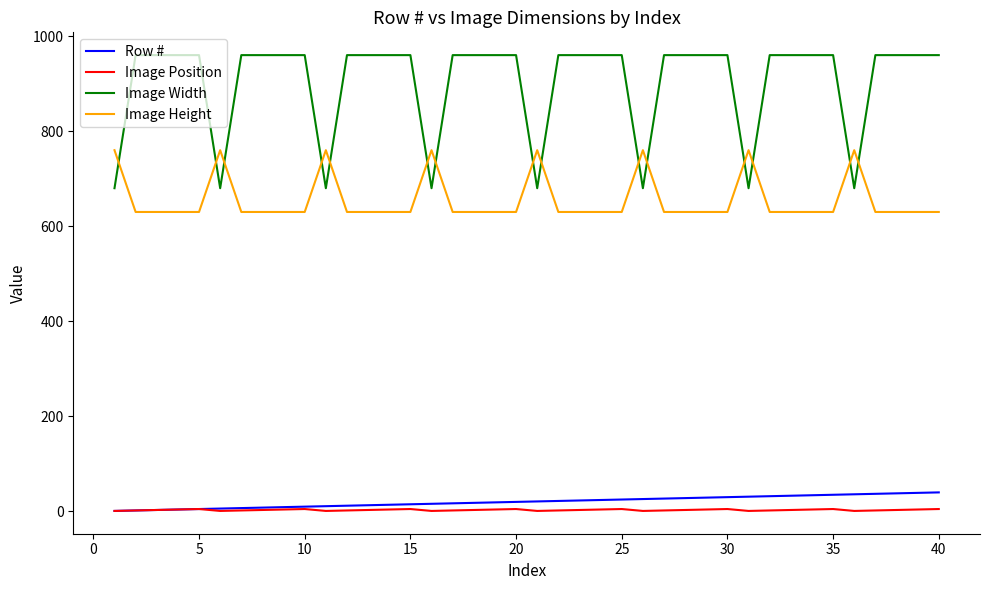

Is this an area chart (filled region under the line)?

No